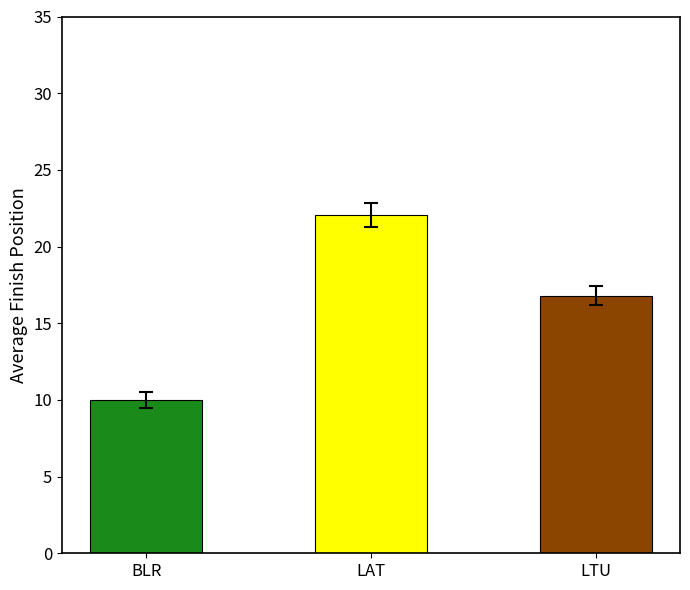

What is the difference between the maximum and minimum values?

12.1